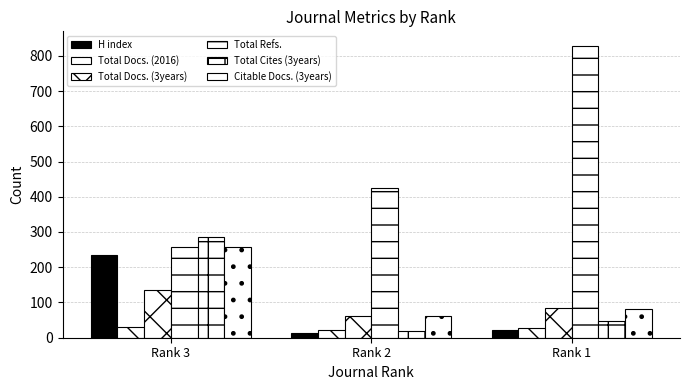

How many groups of bars are there?

3